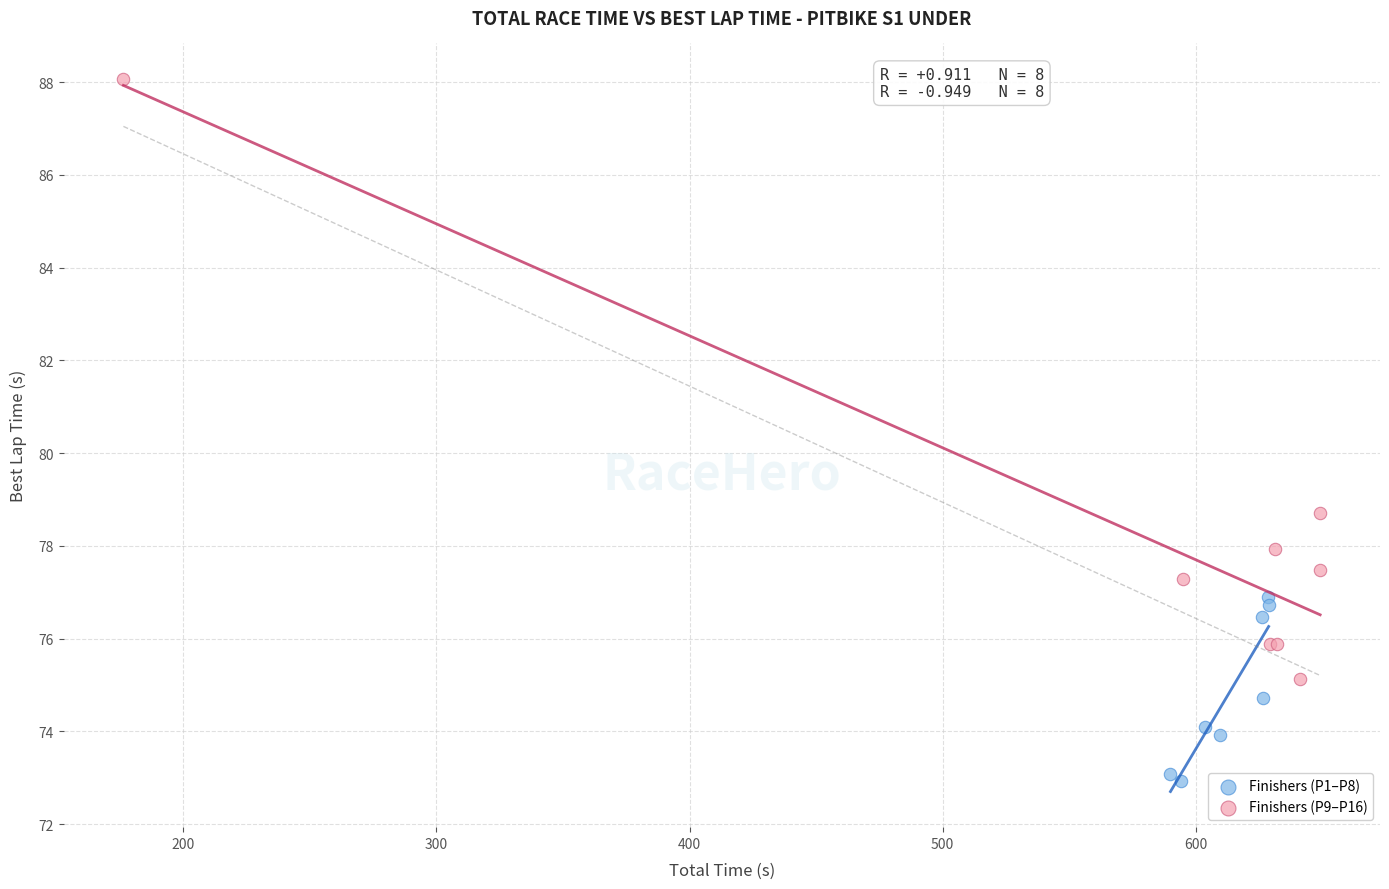

Which series contains the lowest Y value?

Finishers (P1–P8)